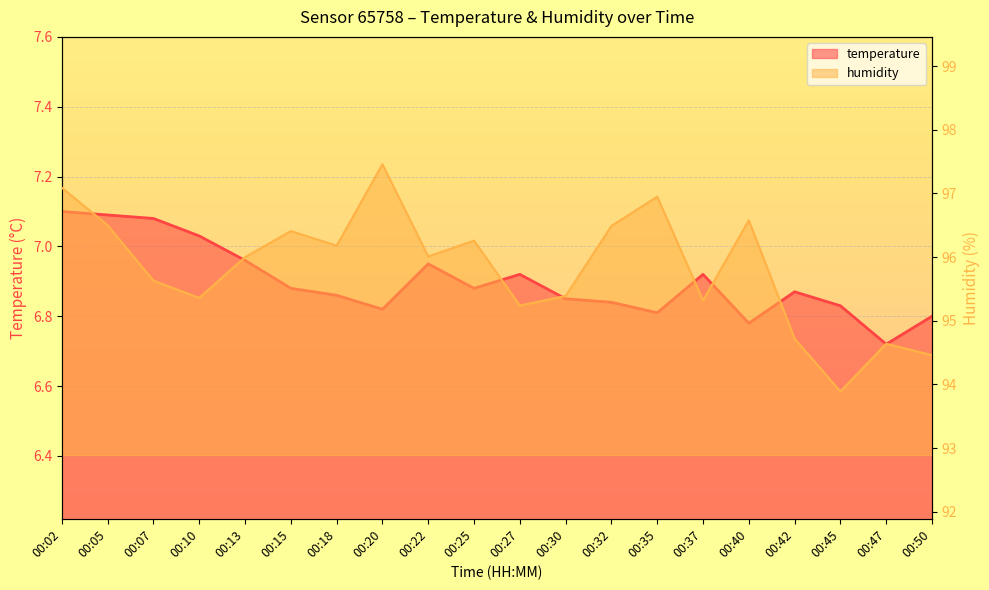

What is the average value of the humidity series?

95.8